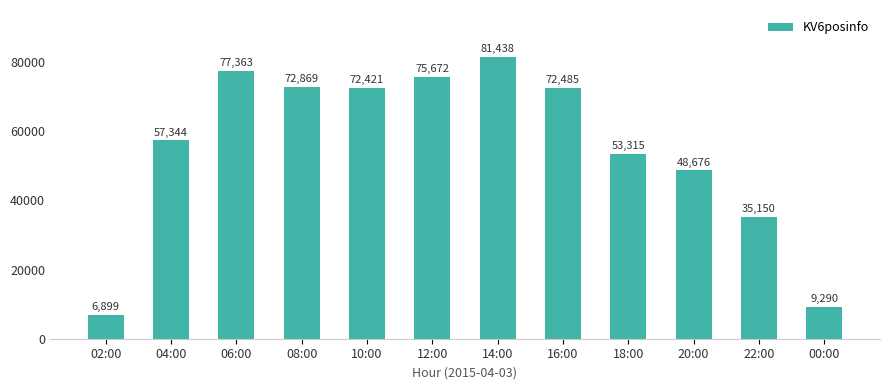

List the labels in order of value, largest first.

14:00, 06:00, 12:00, 08:00, 16:00, 10:00, 04:00, 18:00, 20:00, 22:00, 00:00, 02:00